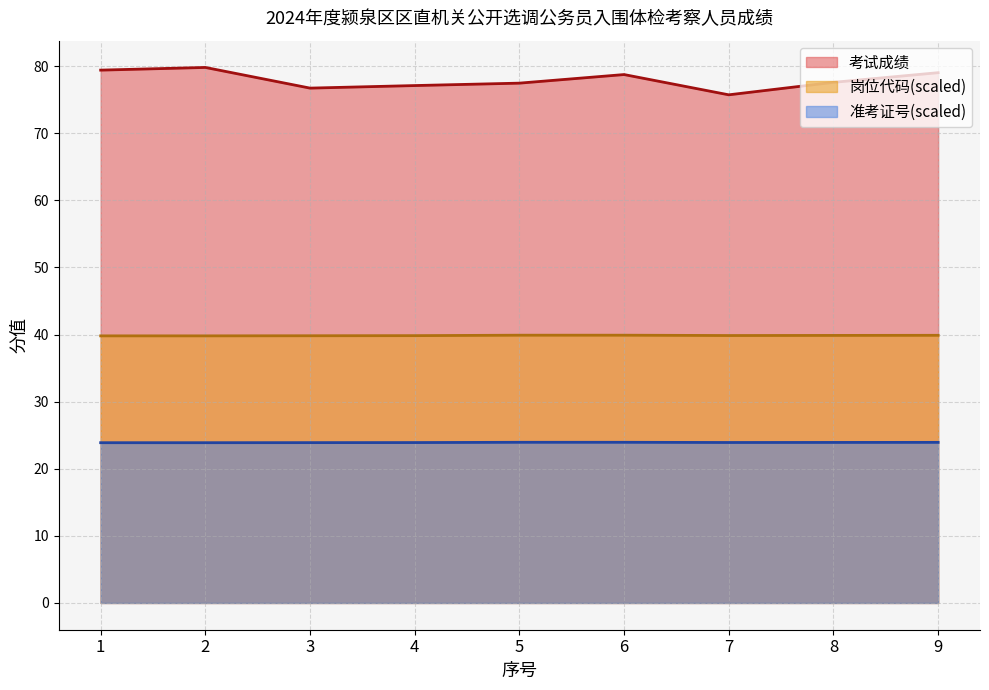

The value of 准考证号 at 7 is 23.9. True or false?

True